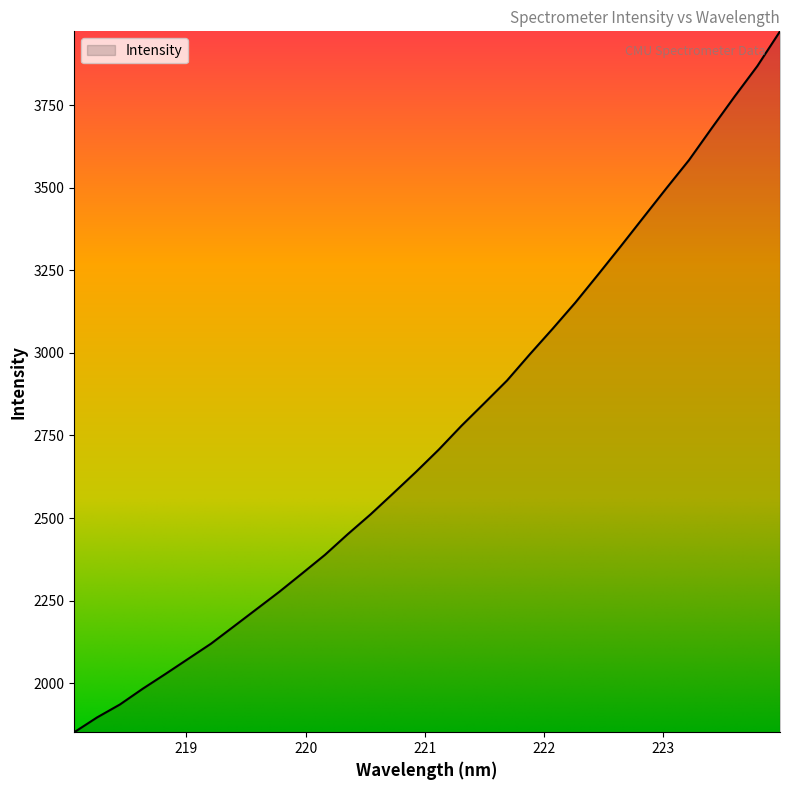

What is the difference between the maximum and minimum values?

2122.6